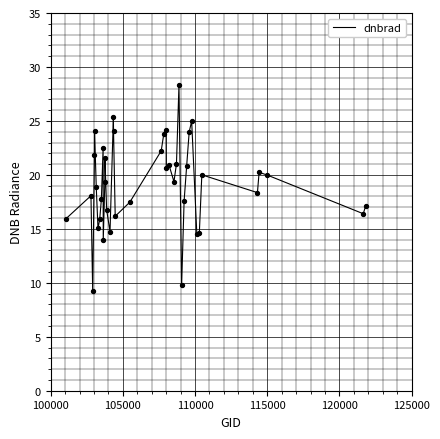

What is the maximum value shown in the chart?

28.3